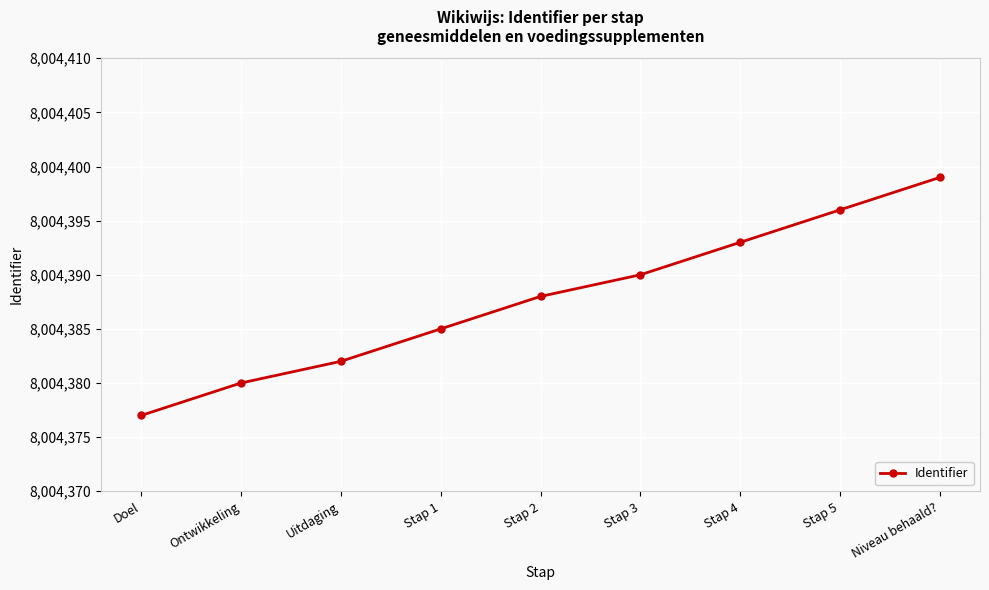

What is the ratio of the value at Stap 3 to the value at Stap 1?

1.0